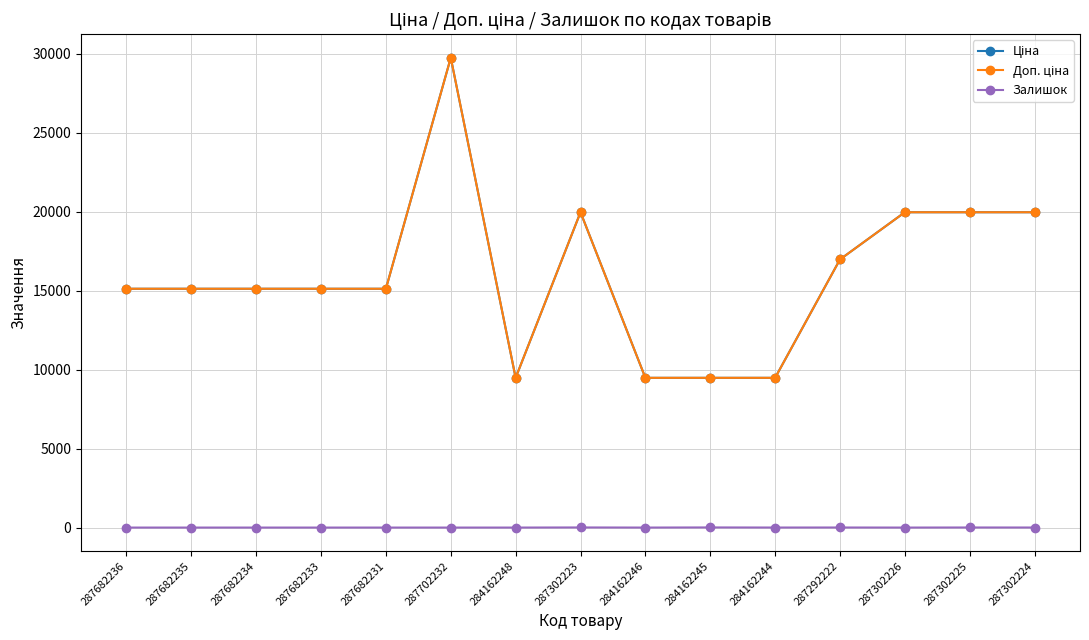

Does the chart have visible grid lines?

Yes